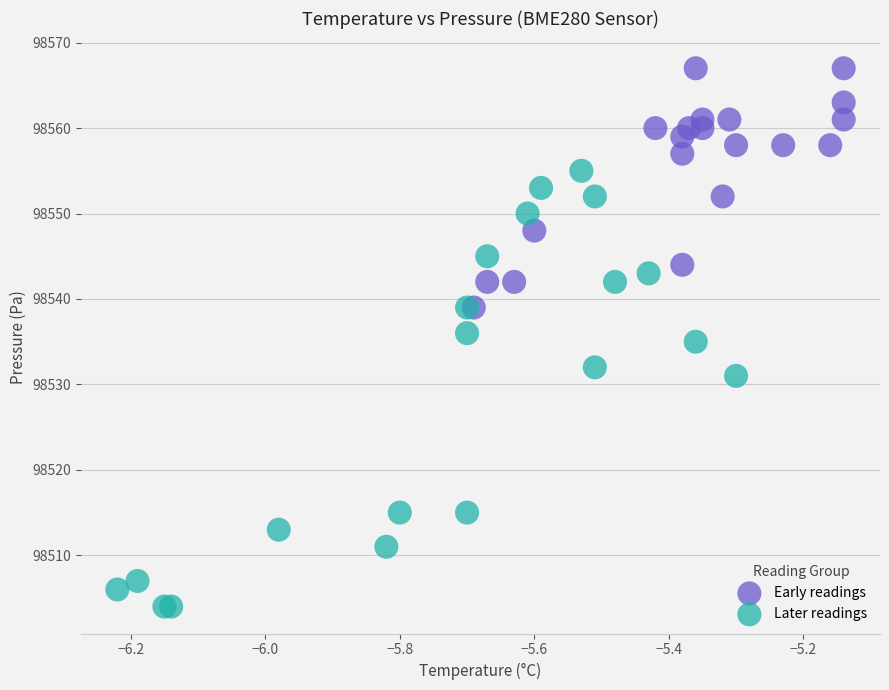

Which series reaches the minimum Y coordinate?

Later readings